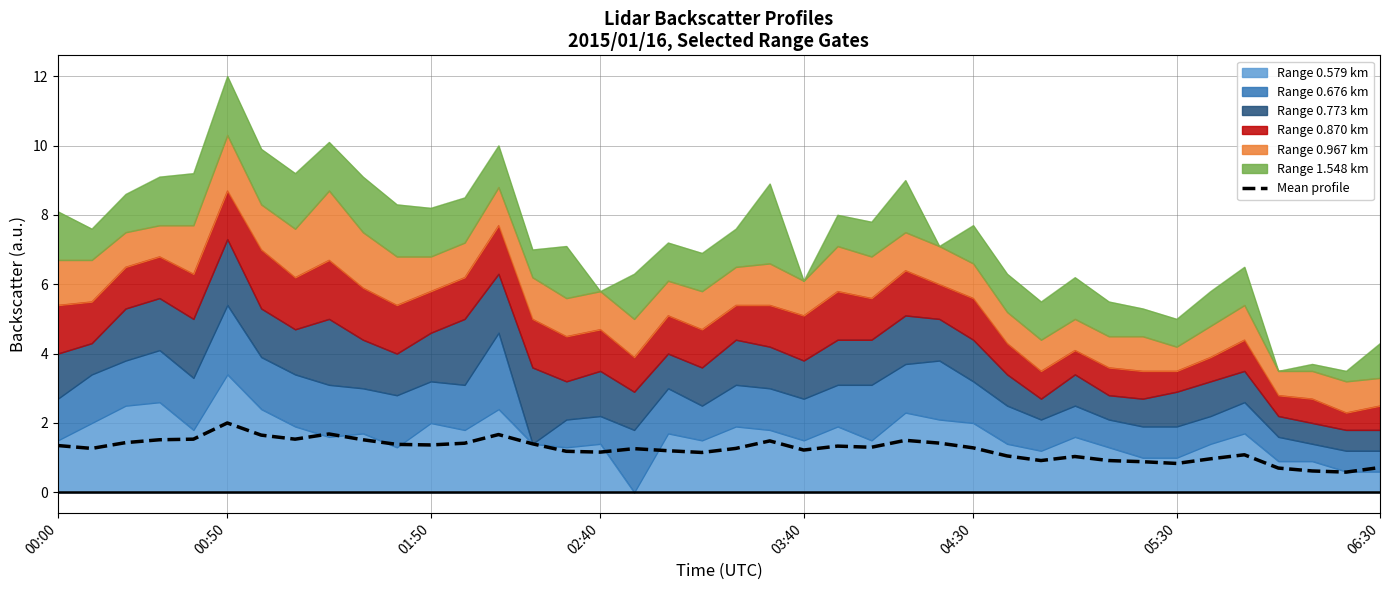

The chart shows a value of 0.5 at 03:40. True or false?

False